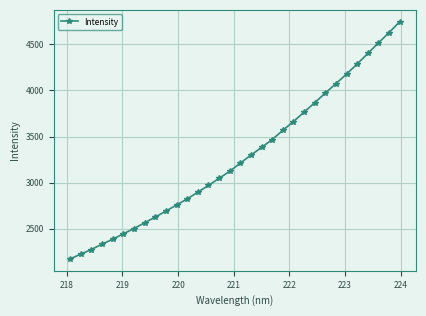

What is the smallest value displayed?

2173.8